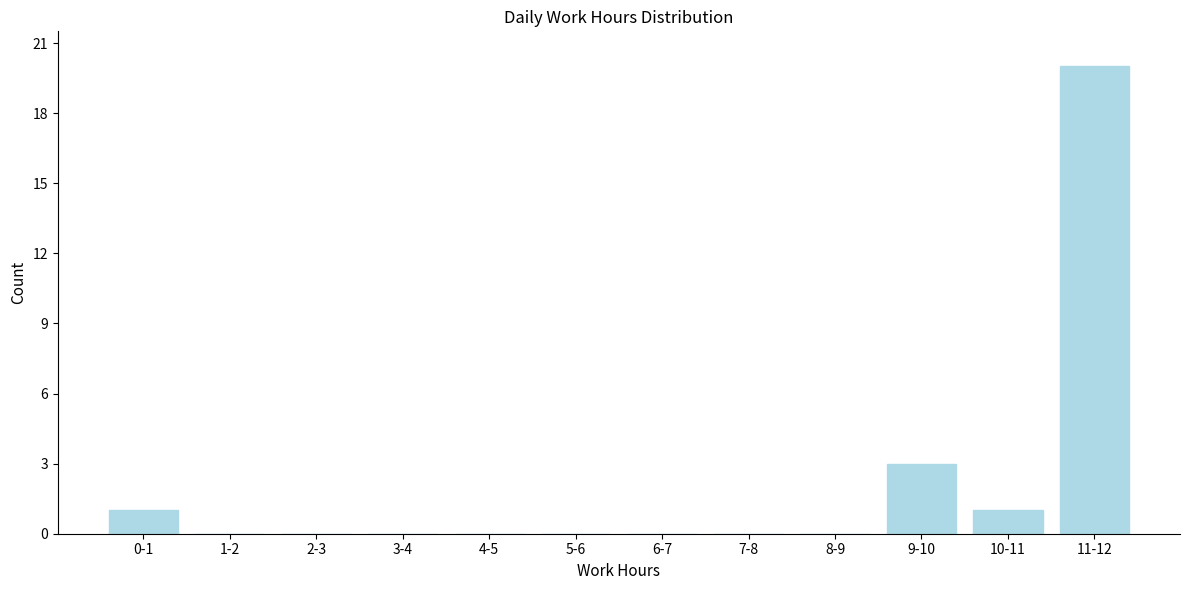

Reading left to right, list all the values displayed in this chart.

0-1=1	1-2=0	2-3=0	3-4=0	4-5=0	5-6=0	6-7=0	7-8=0	8-9=0	9-10=3	10-11=1	11-12=20